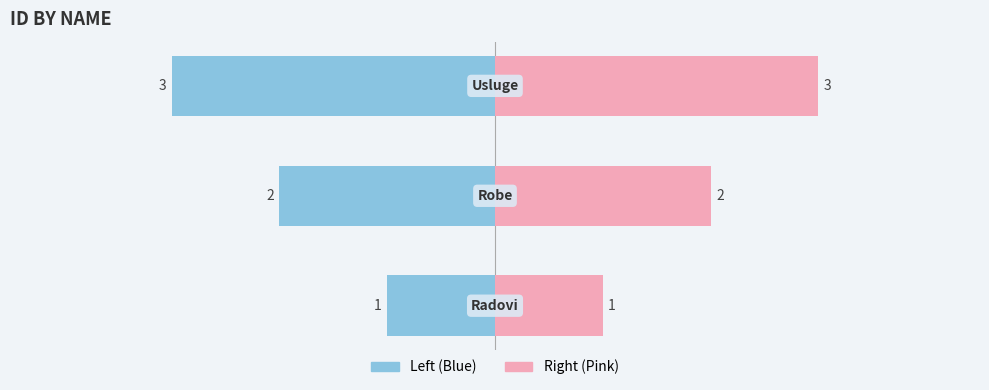

Reading left to right, what are all the values shown in this chart?

1	2	3